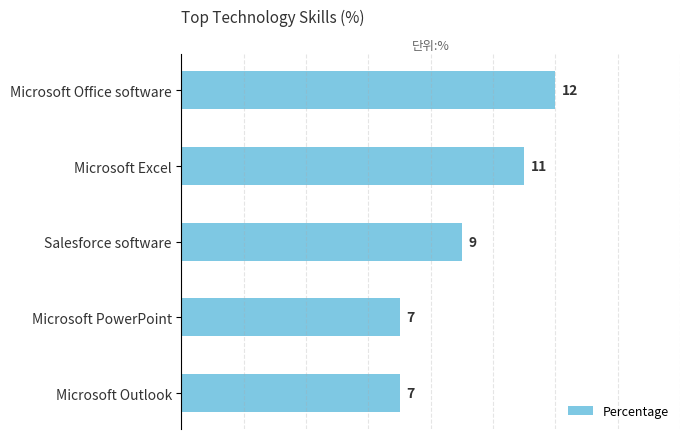

What is the value of the 4th bar from the top?

7